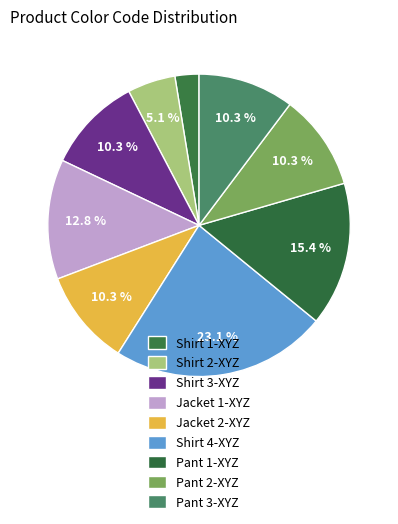

To the nearest percent, what is the difference between the Pant 1-XYZ and Shirt 3-XYZ slice percentages?

5%